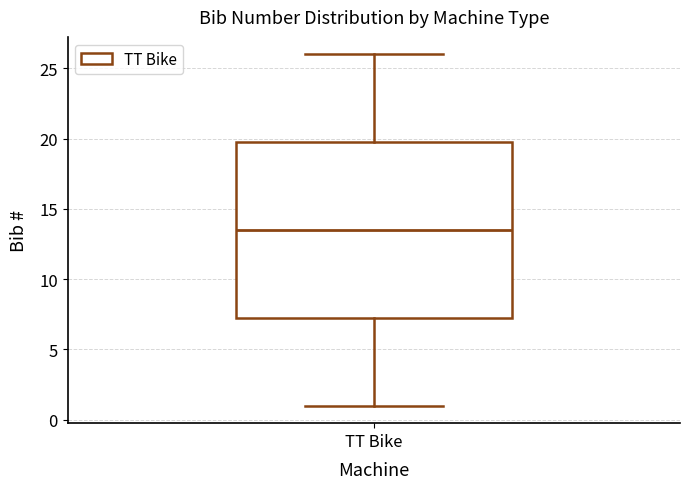

Read this box plot against the y-axis: the position of the median line, the range covered by the box, and the ends of both whiskers. The values are not printed on the chart, so give them approximately, as read against the axis.

median 13.5, box 7.5 to 20.0, whiskers 1.0 to 26.0